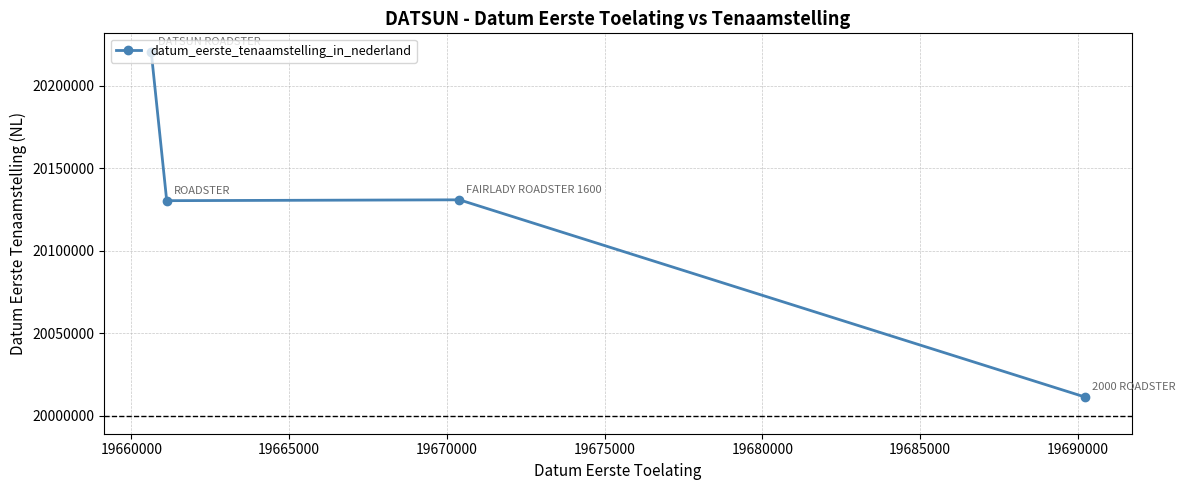

True or false: the data has more than 2 interior local peaks.

False